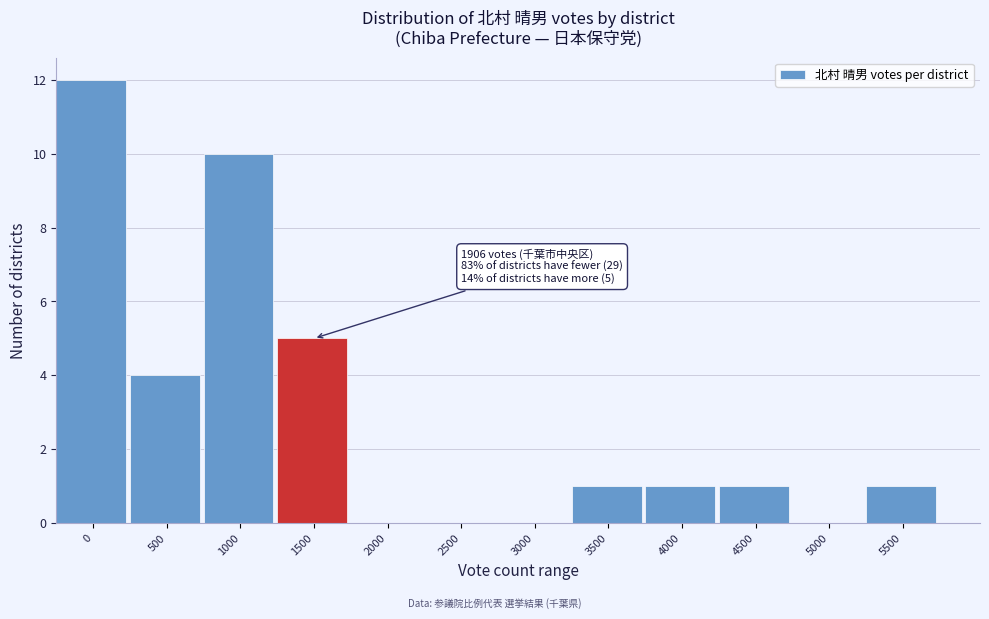

Reading right to left, what are all the values shown in this chart?

5500=1	5000=0	4500=1	4000=1	3500=1	3000=0	2500=0	2000=0	1500=5	1000=10	500=4	0=12